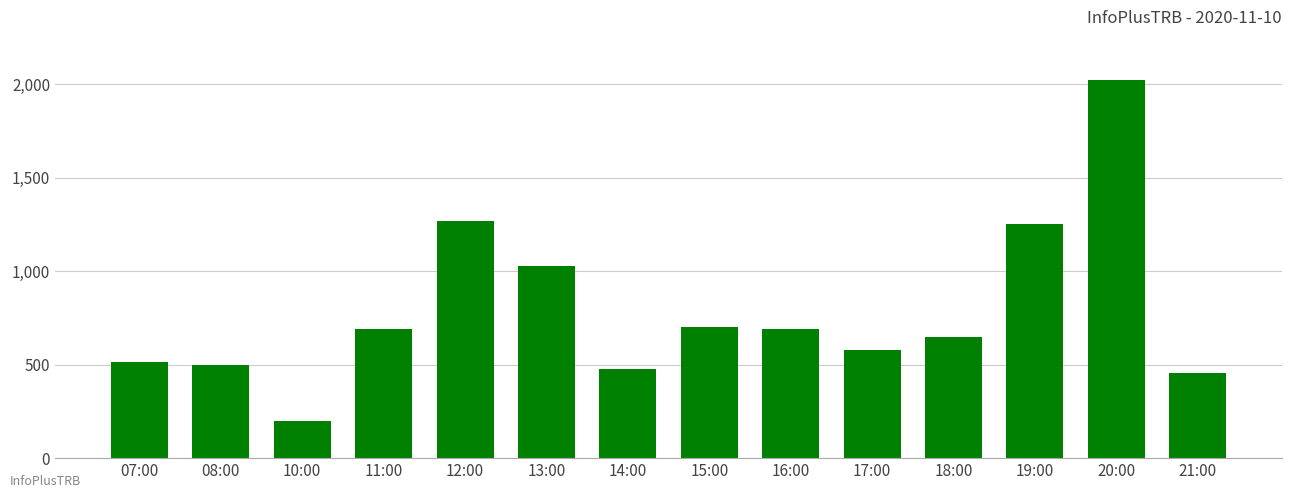

What is the minimum value shown in the chart?

199